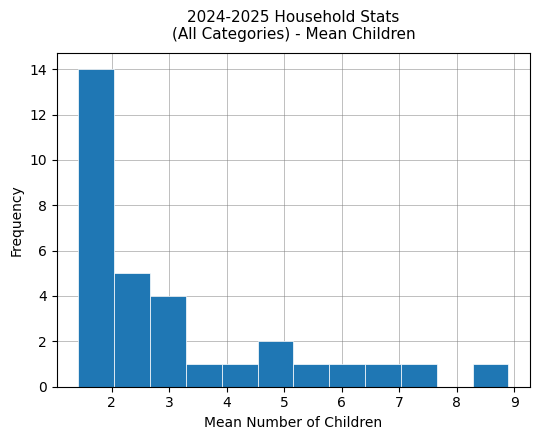

What is the height of the bar covering 2.7 to 3.3 on the x-axis? Neither the bar edges nor the heights are printed on the chart, so give them approximately, as read against the axes.

4